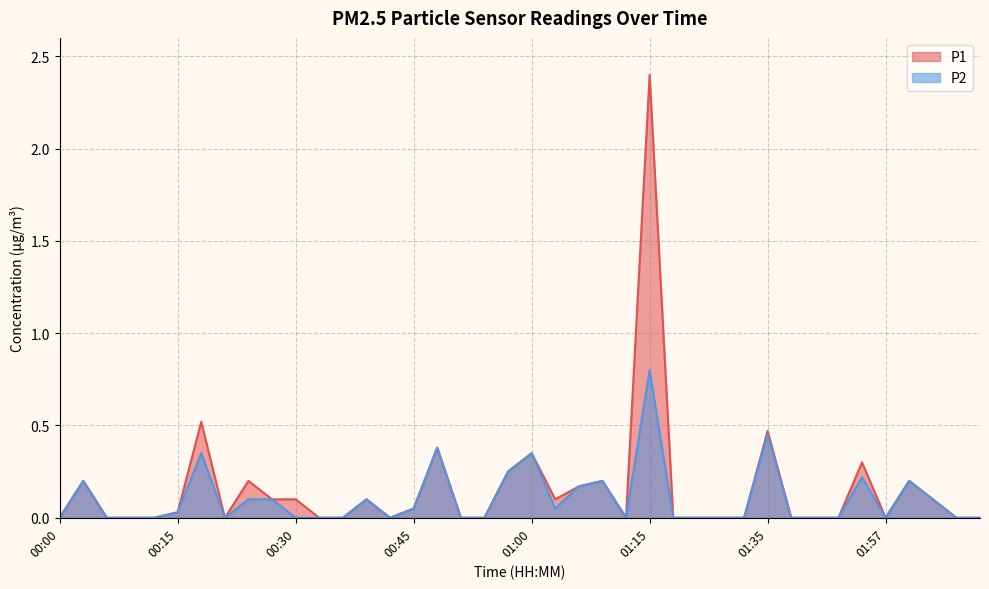

At which category does P2 reach its first local valley?

00:21